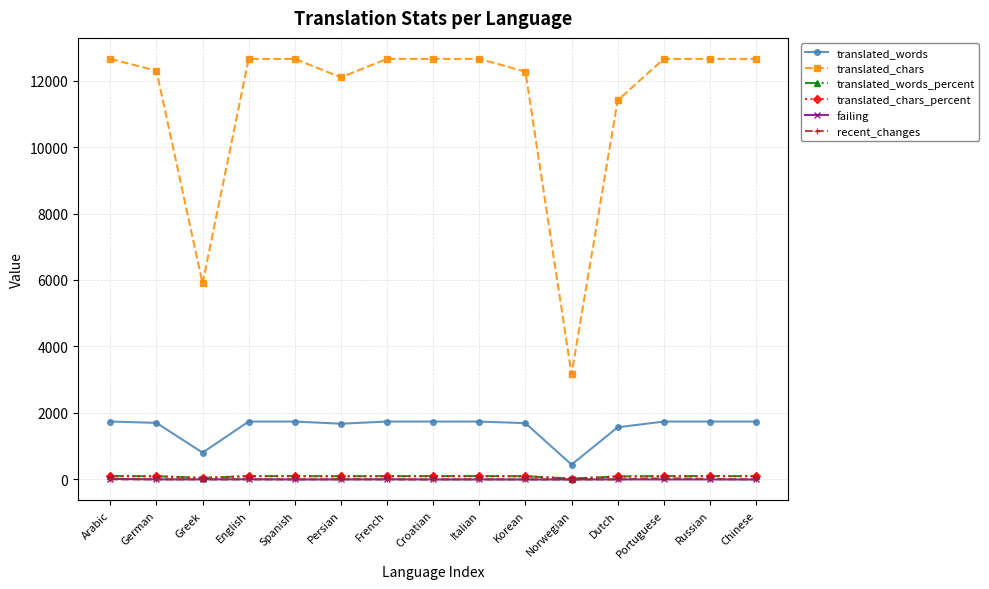

What is the difference between the maximum and minimum values in the translated_words_percent series?

74.4